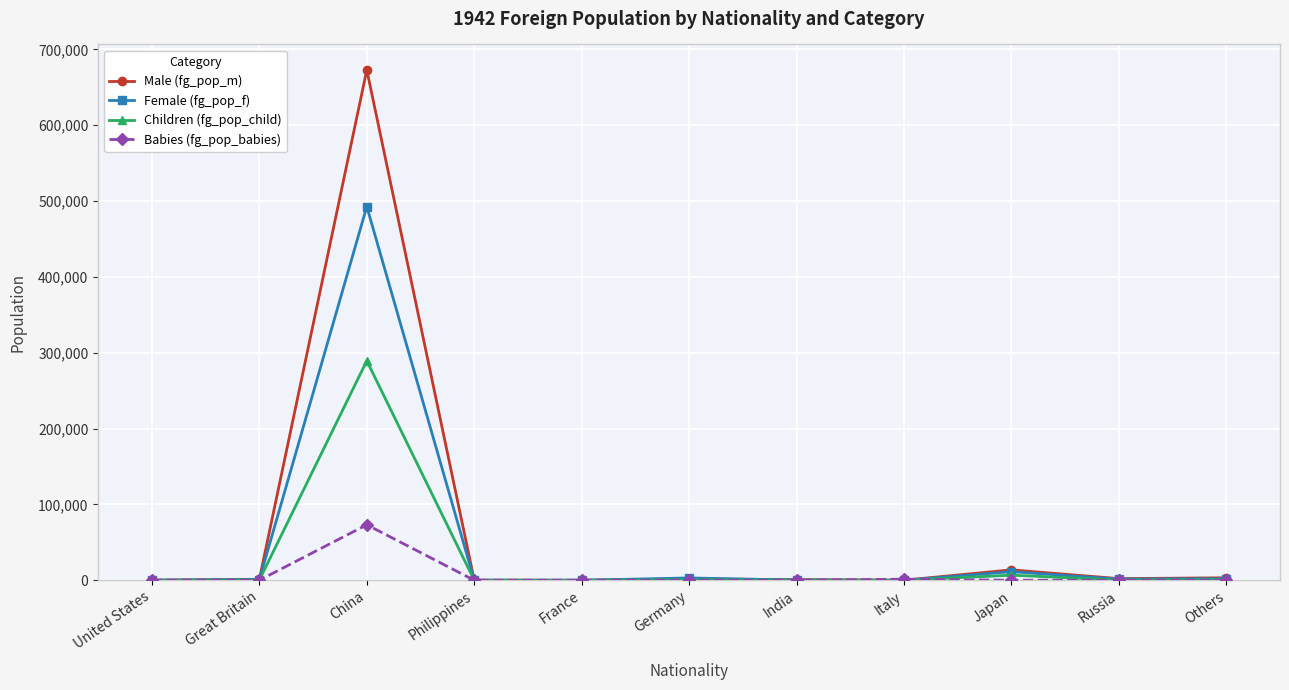

What is the label of the 2nd point from the right?

Russia